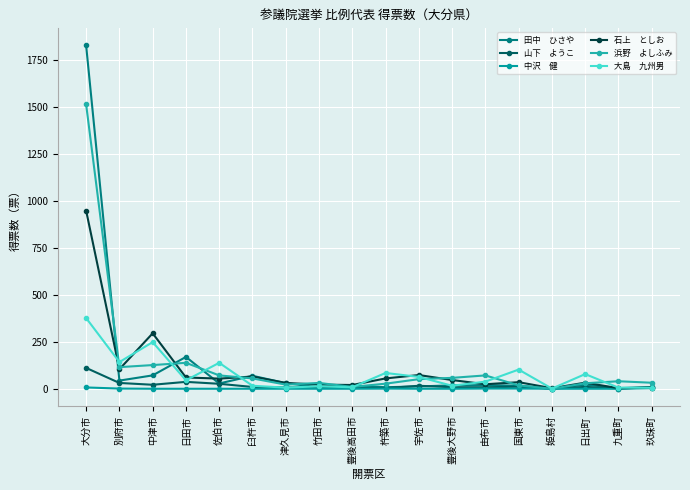

Count the number of data series in this chart.

6